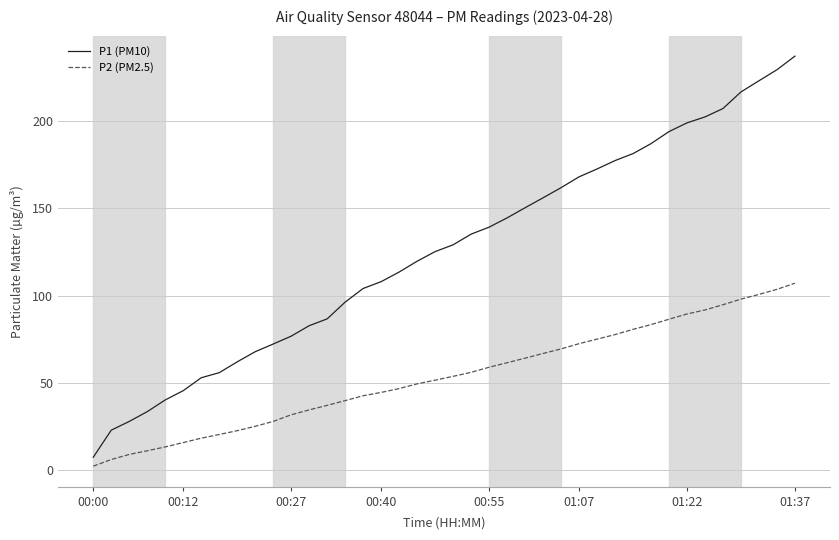

Which series has the largest total across all categories?

P1 (PM10)